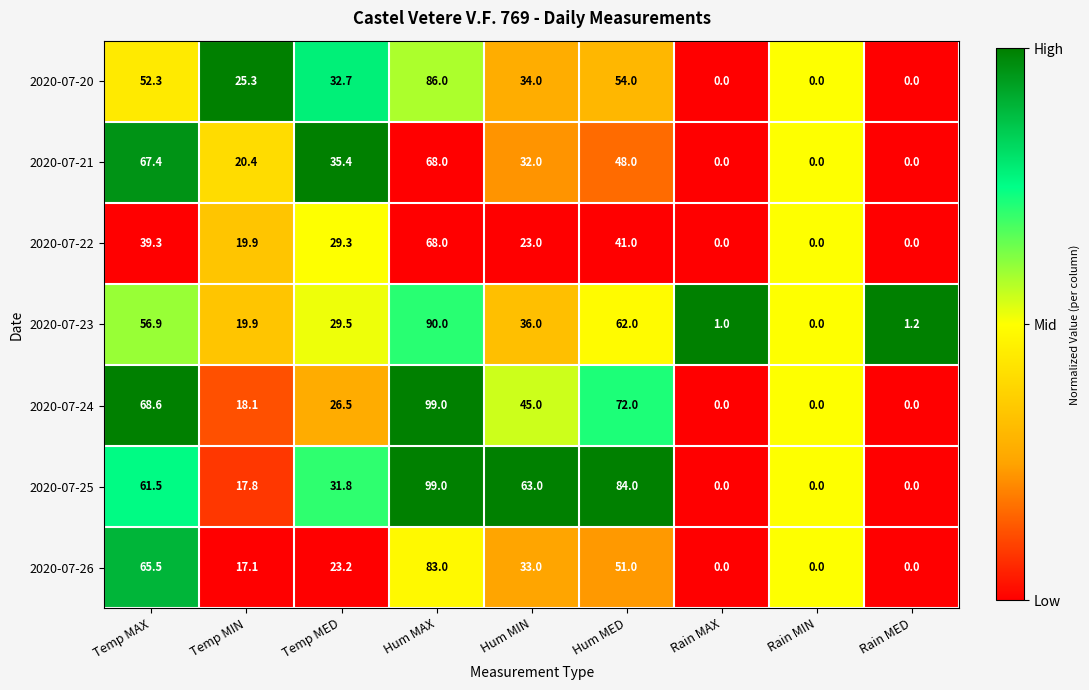

Which series changed the most between Temp MAX and Temp MIN?

2020-07-24